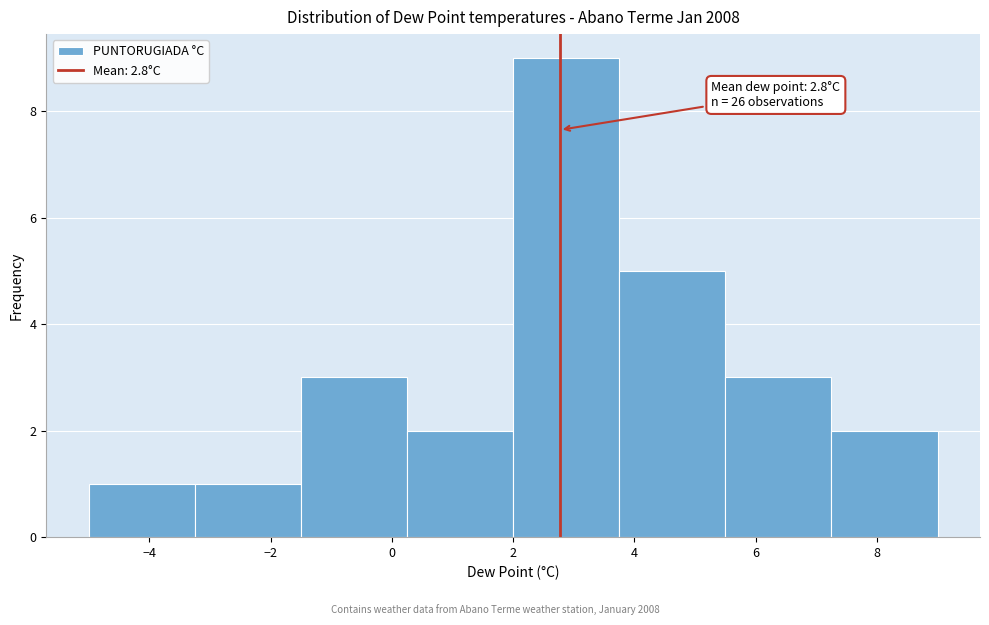

Over which range of the x-axis is the bar tallest?

2.00 to 3.75